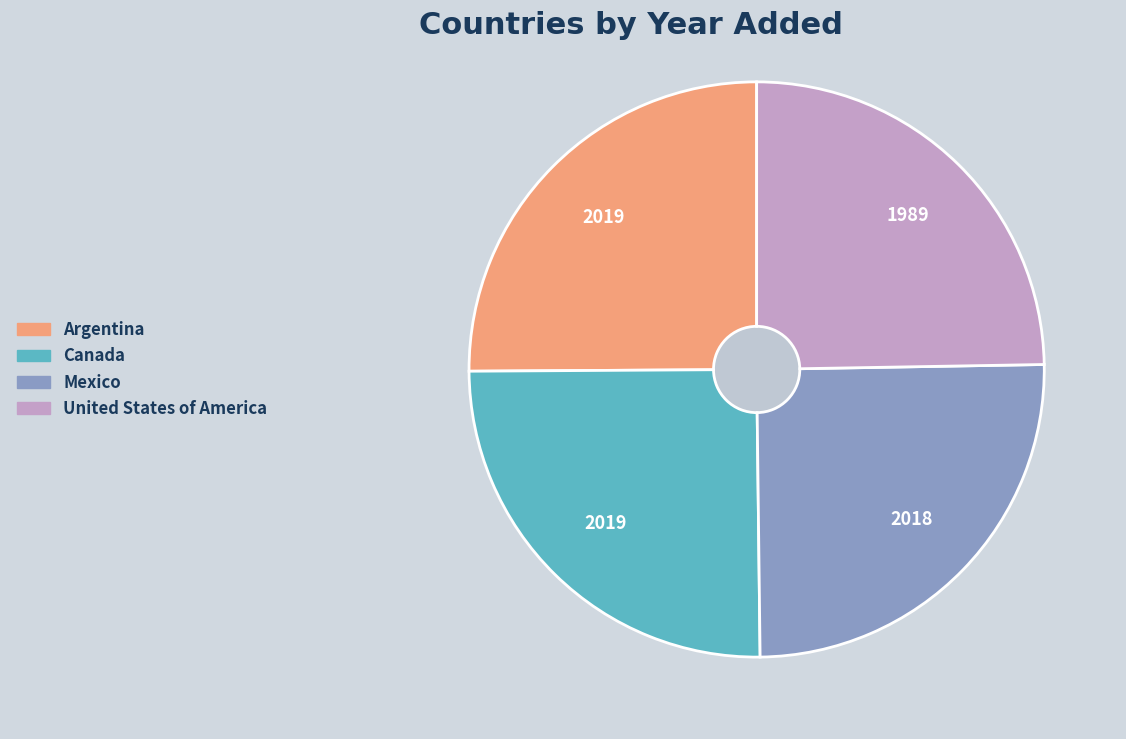

Count the number of slices in the pie.

4